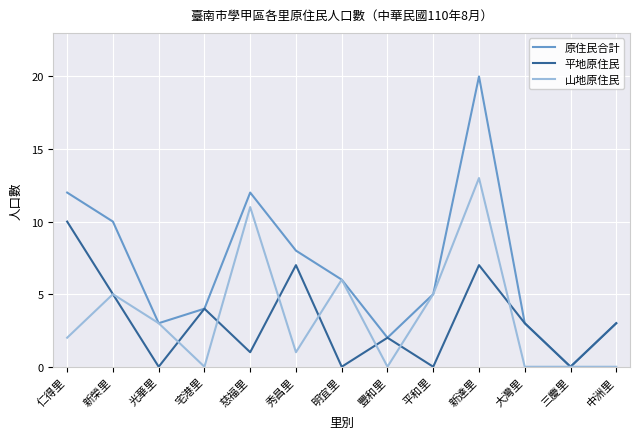

What is the total value across all series at 慈福里?

24